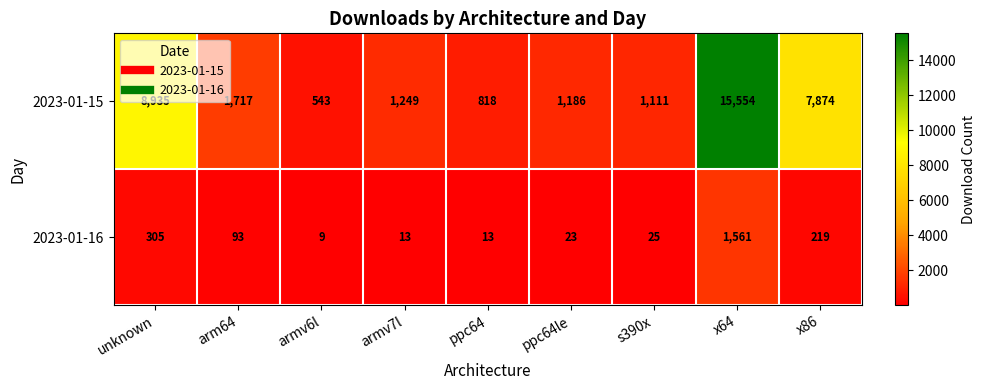

Is the value of 2023-01-16 at s390x greater than the value of 2023-01-15 at ppc64le?

No